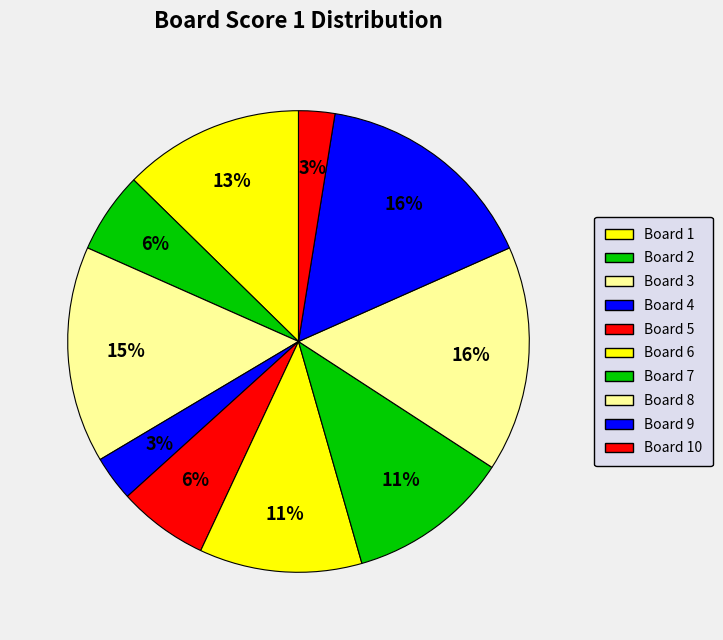

Is there a majority slice in this chart?

No